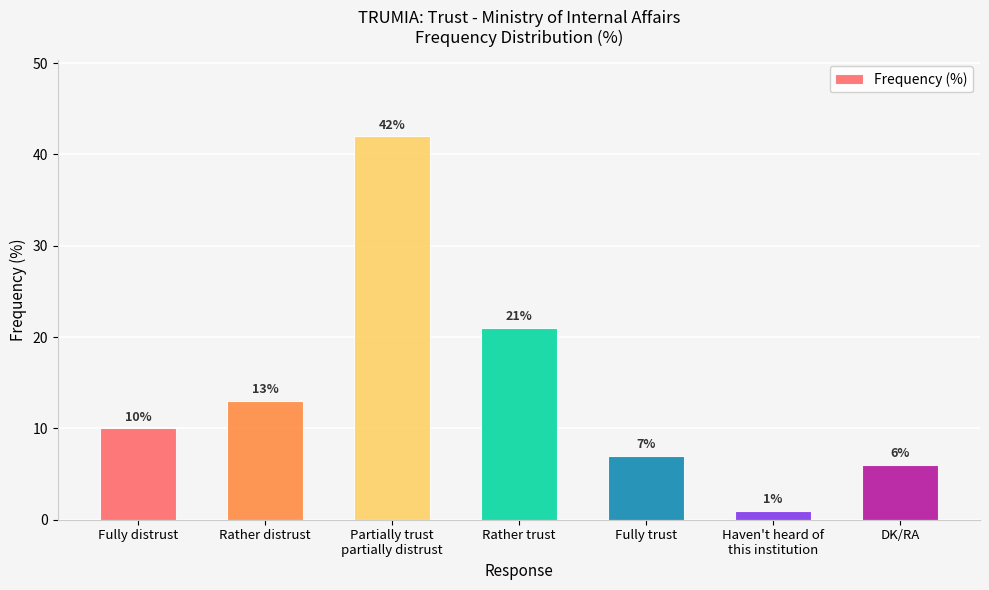

True or false: the data shows 5 at Rather distrust.

False